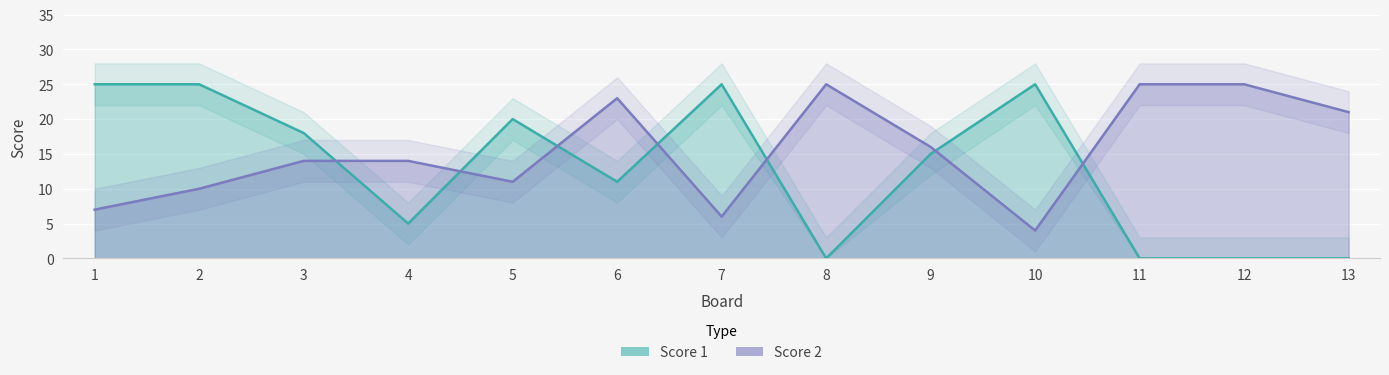

Reading right to left, list all the values displayed in this chart.

Score 1: 13=0	12=0	11=0	10=25	9=15	8=0	7=25	6=11	5=20	4=5	3=18	2=25	1=25
Score 2: 13=21	12=25	11=25	10=4	9=16	8=25	7=6	6=23	5=11	4=14	3=14	2=10	1=7